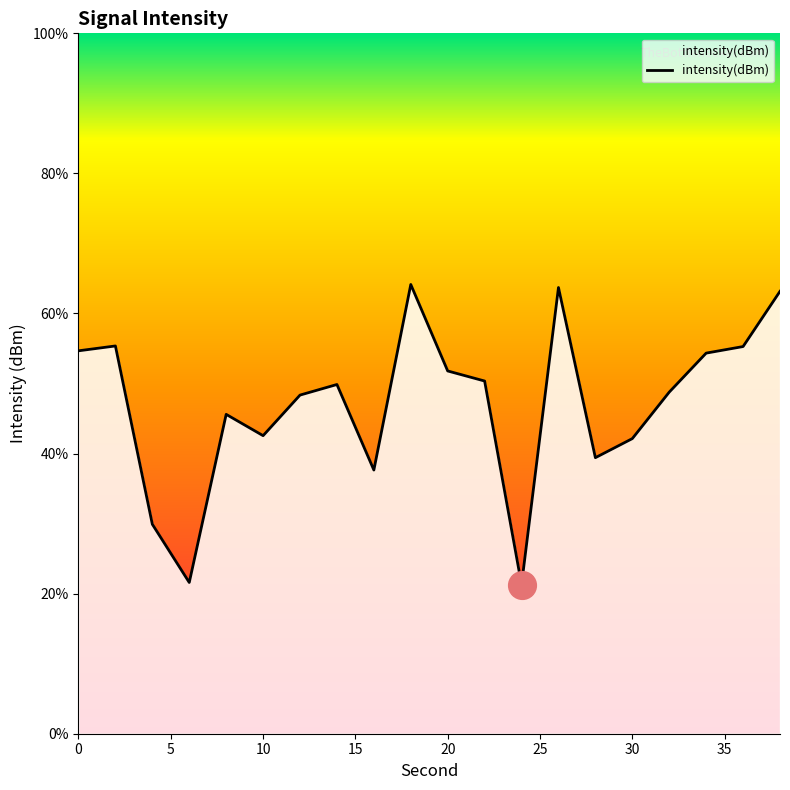

What is the difference between the maximum and minimum values?

42.8